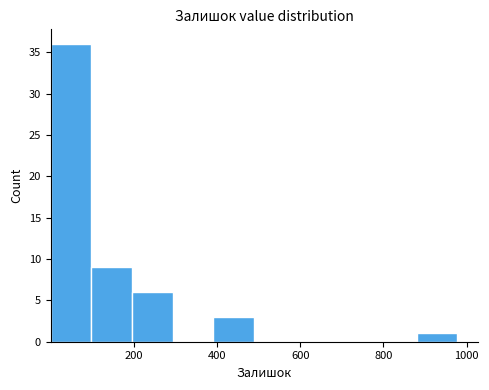

Which range on the x-axis has the tallest bar?

0 to 100